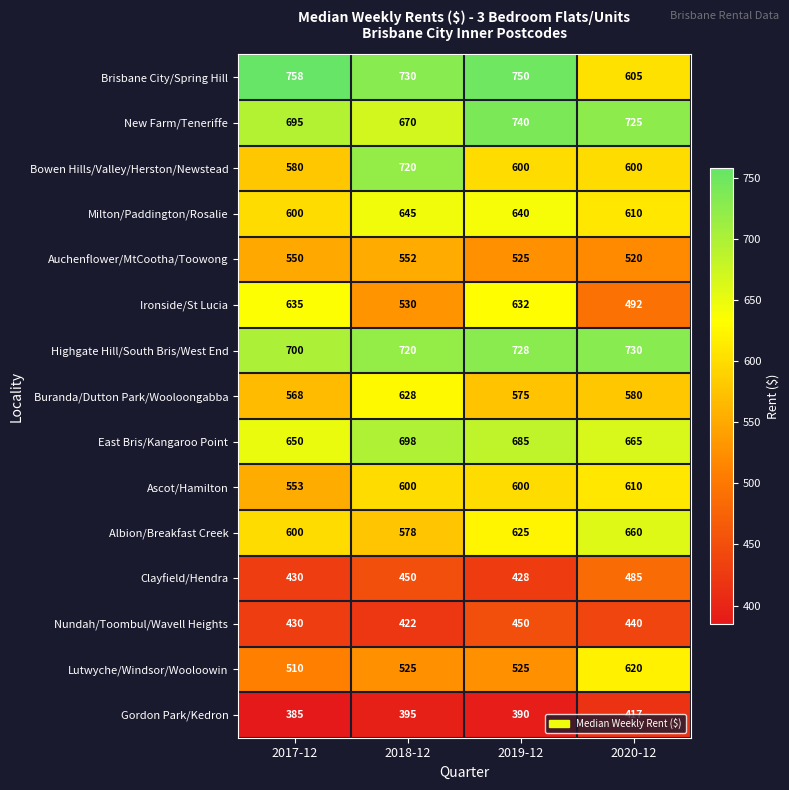

The value of Highgate Hill/South Bris/West End at 2017-12 is 1022. True or false?

False